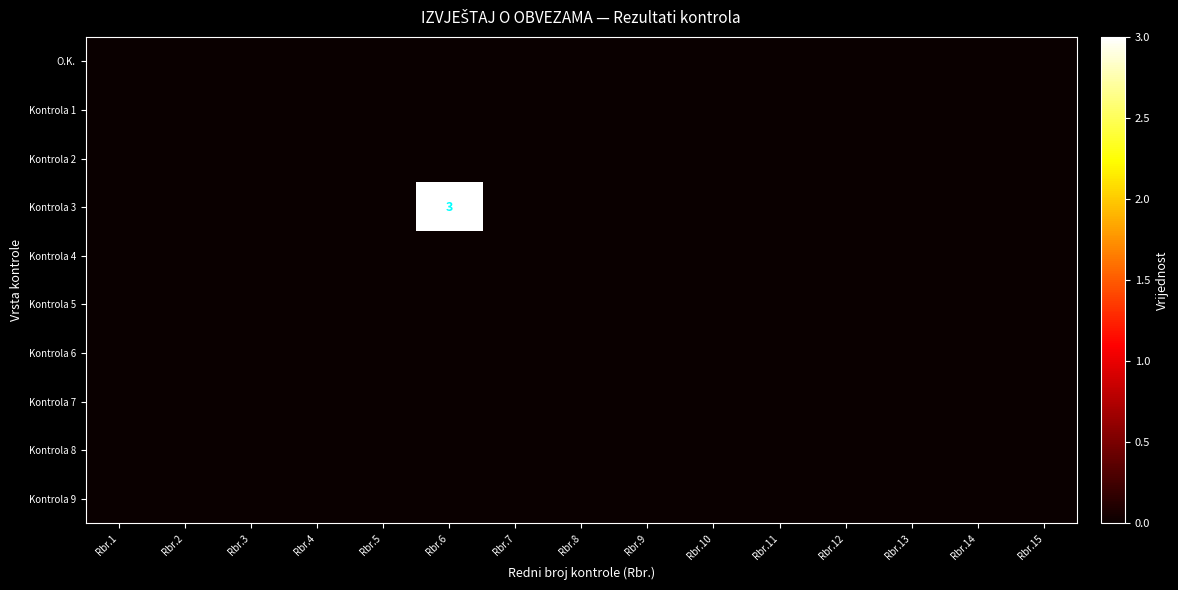

Count the number of data series in this chart.

10